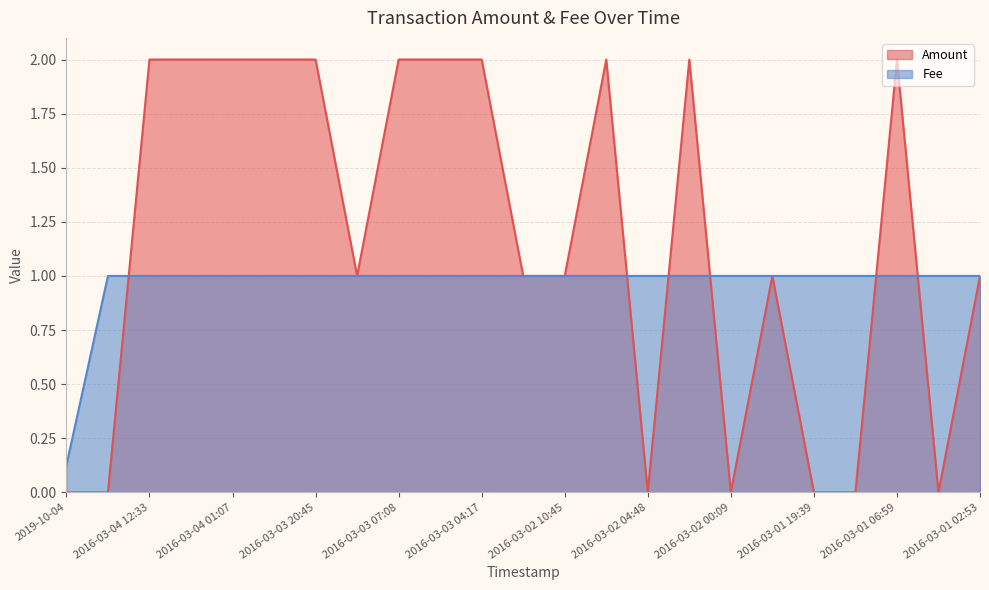

Between which two adjacent categories do Amount and Fee first intersect?

2016-03-04 22:23 and 2016-03-04 12:33